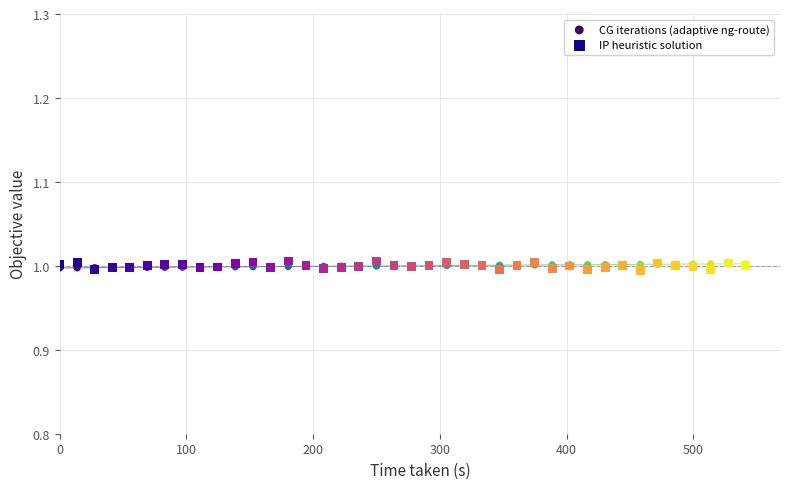

Which series has the largest Y range (max minus min)?

IP heuristic solution